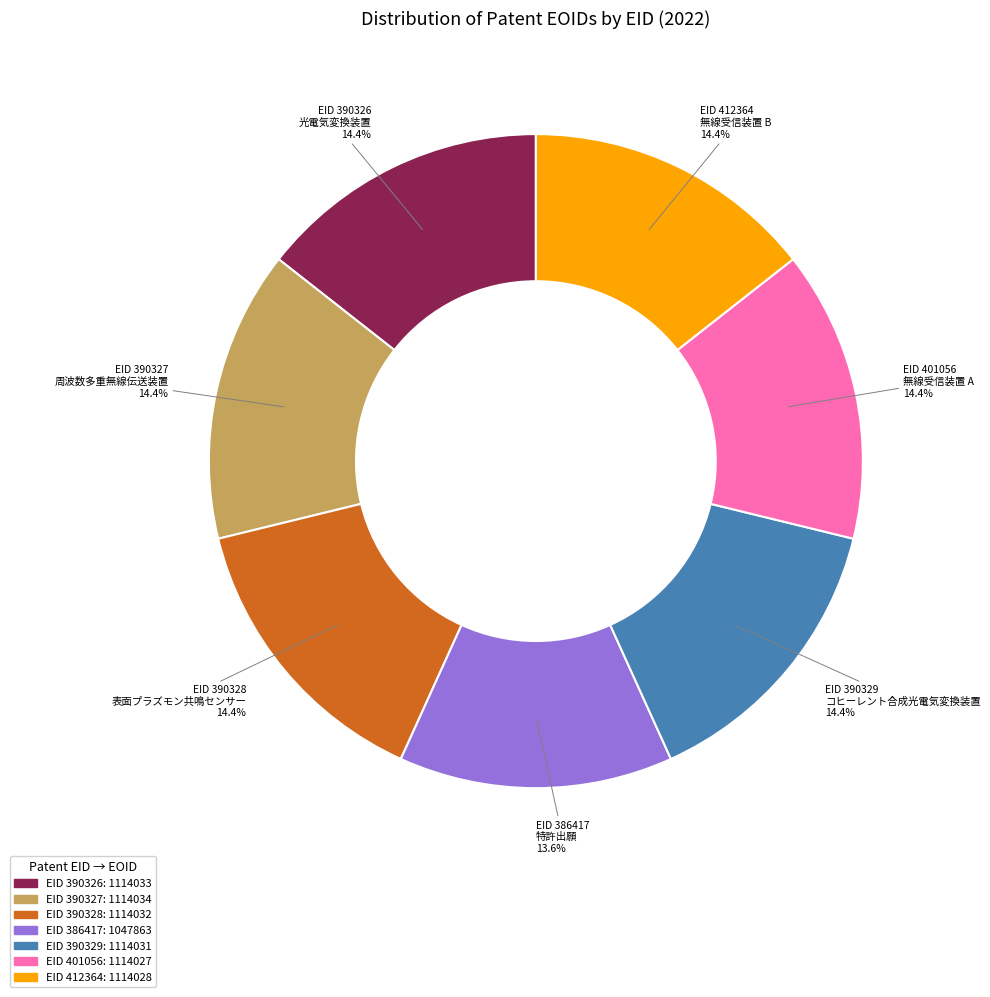

Does any single category account for the majority?

No